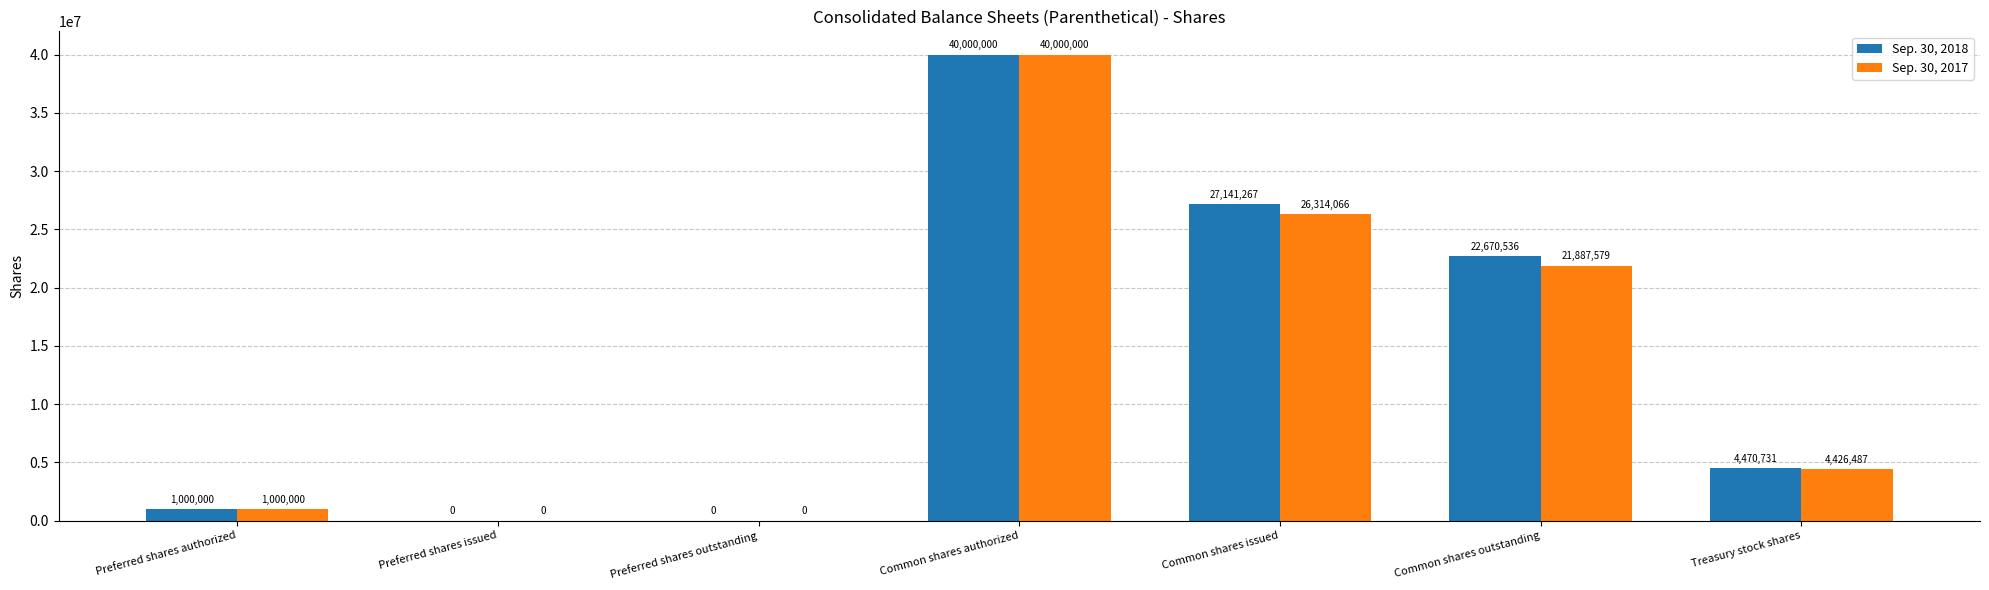

At which category is the sum across all series the highest?

Common shares authorized